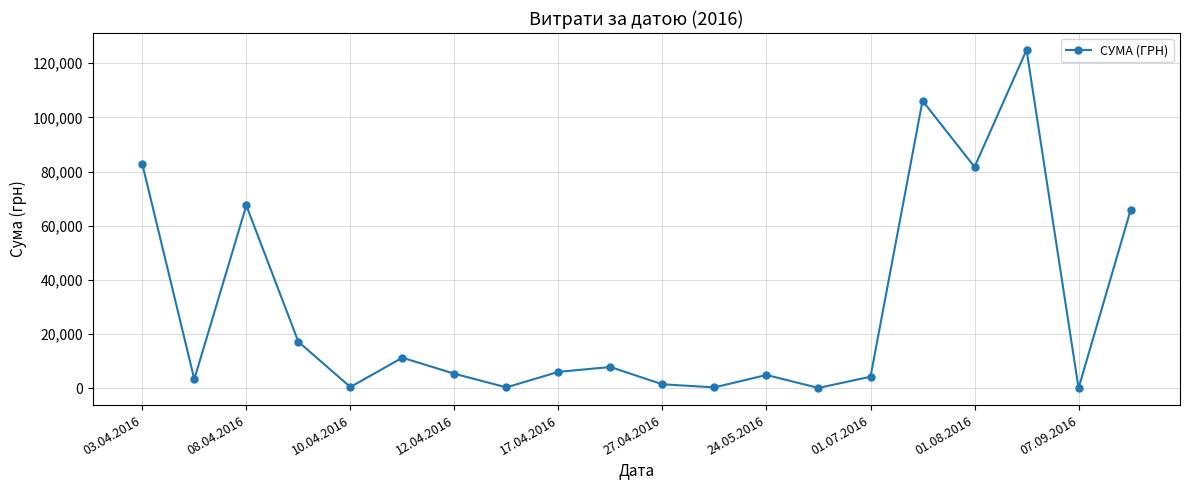

What is the difference between the maximum and minimum values?

124820.3